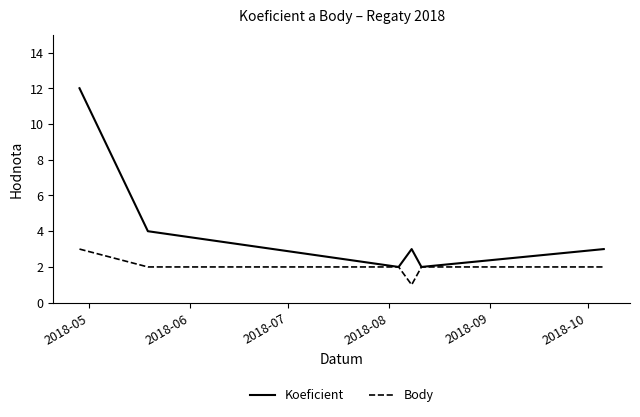

How many distinct data groups are displayed?

2